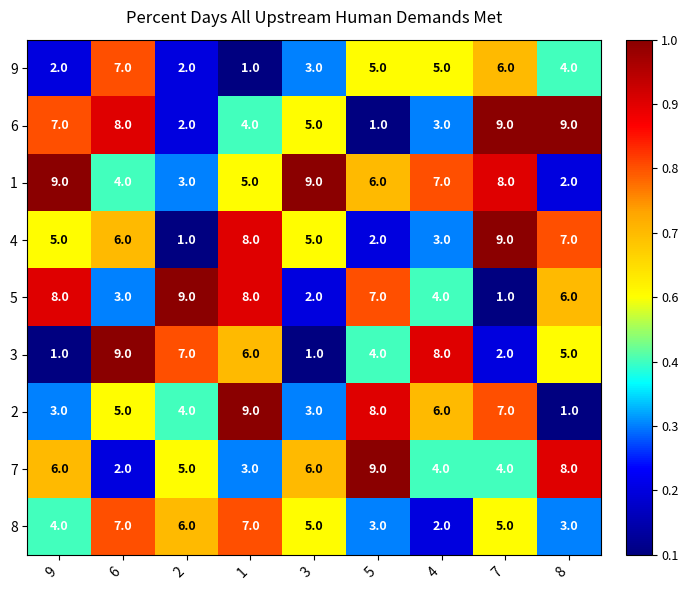

The 7 series shows 6 at 9. True or false?

True